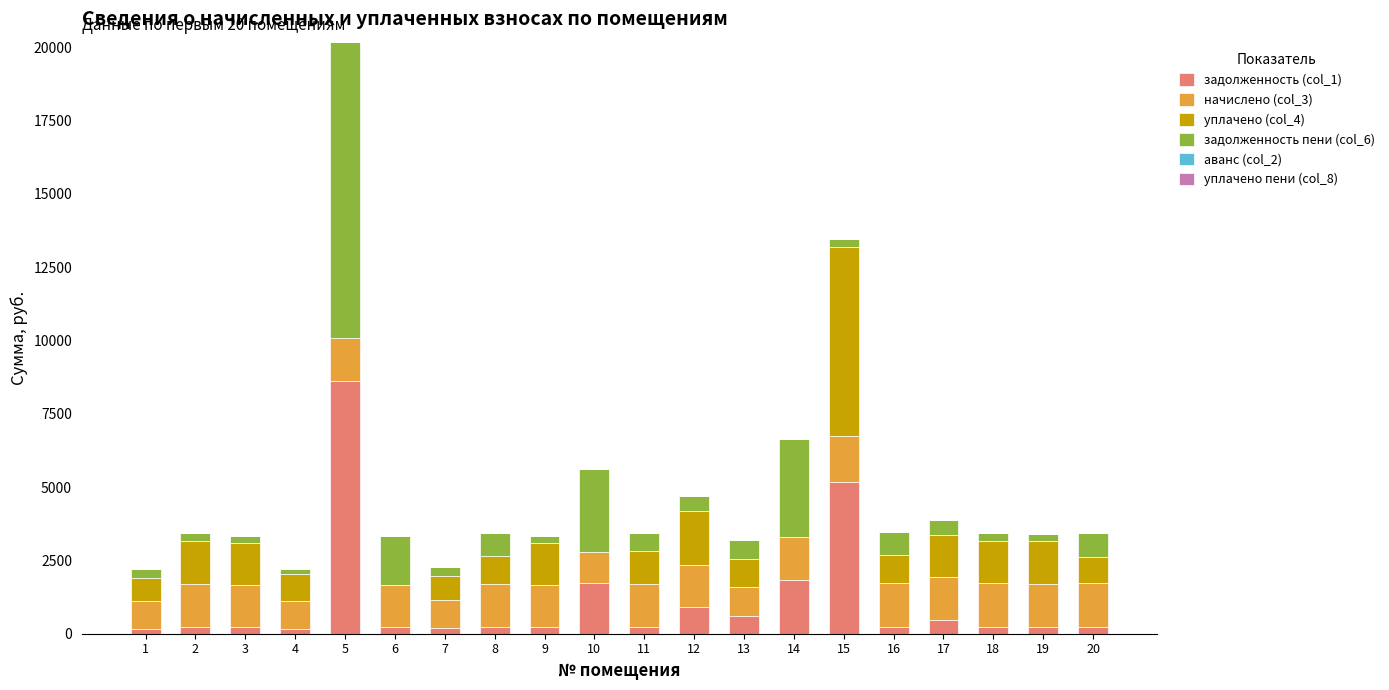

Between 19 and 8, which is larger?

8